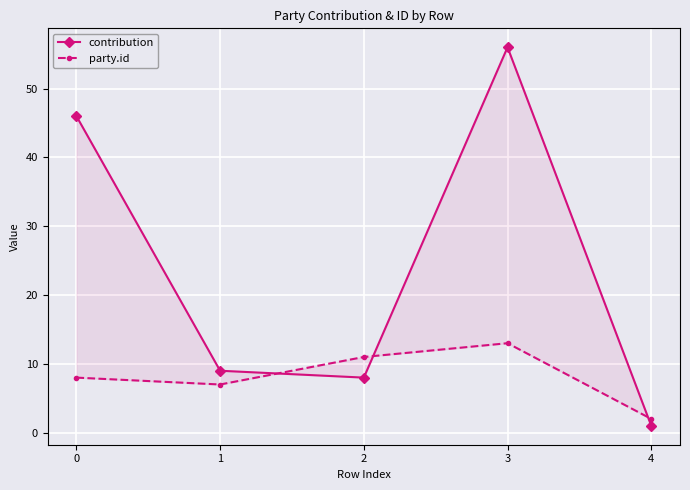

Between 1 and 2, which is larger?

1